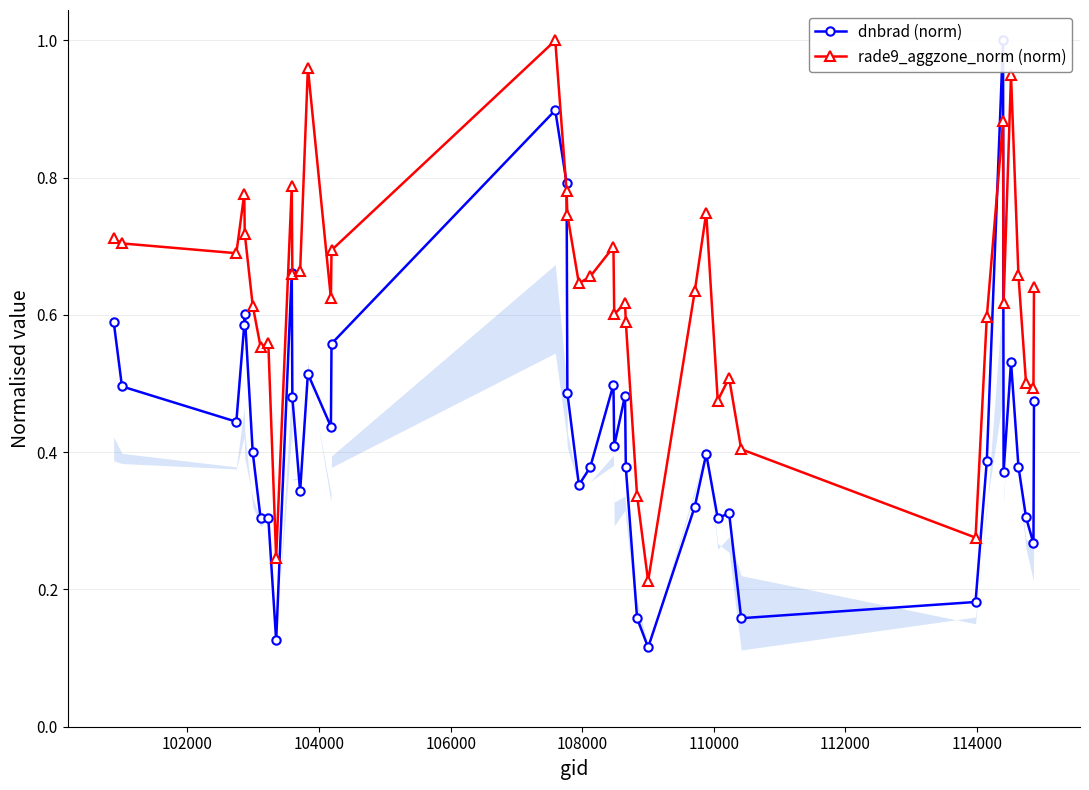

Which series has the widest spread of values?

dnbrad (norm)